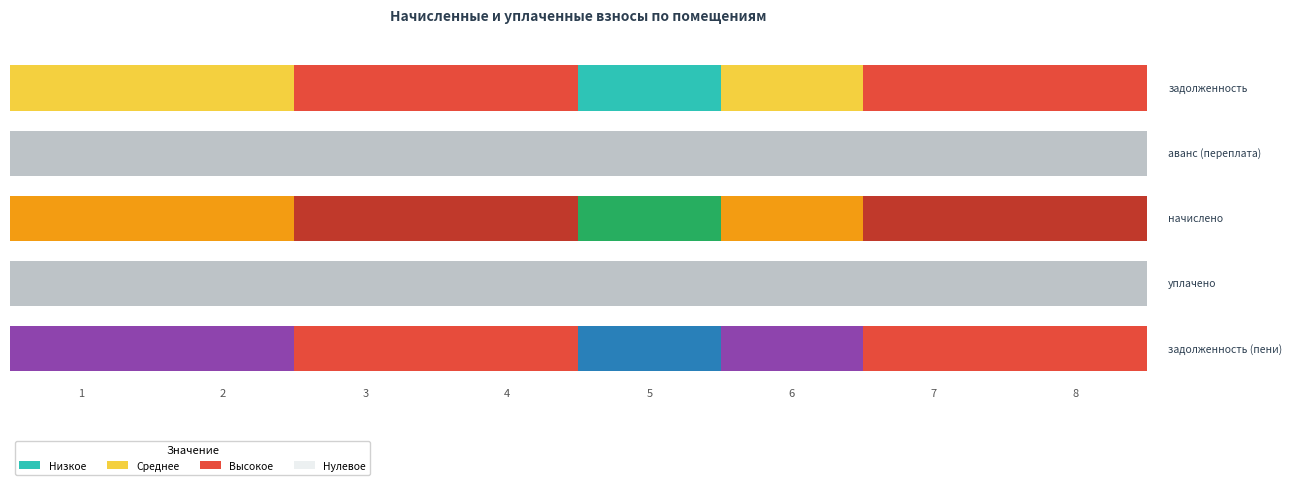

Is it true that задолженность equals 21968.6 at 1?

False